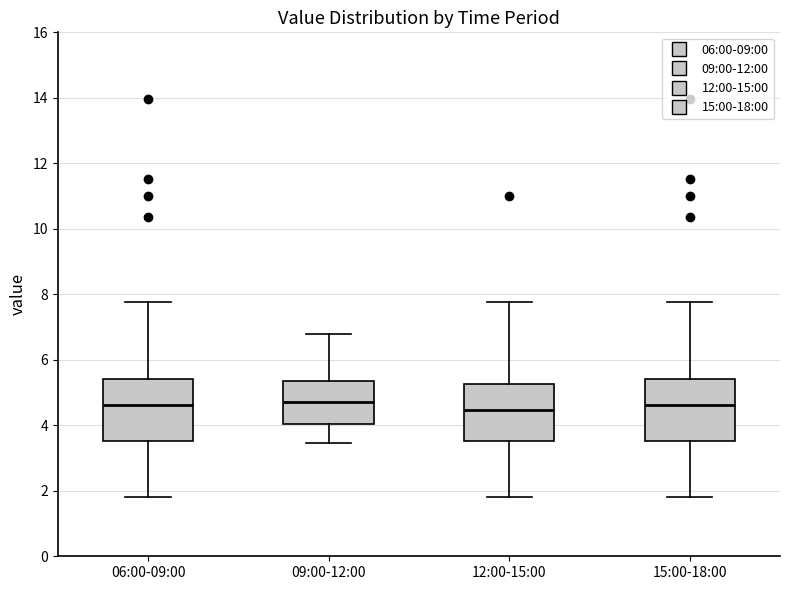

Reading left to right, read every box against the y-axis: the position of its median line, the range the box covers, and the ends of its whiskers. The values are not printed on the chart, so give them approximately, as read against the axis.

06:00-09:00: median 4.6, box 3.6 to 5.4, whiskers 1.8 to 7.8
09:00-12:00: median 4.8, box 4.0 to 5.4, whiskers 3.4 to 6.8
12:00-15:00: median 4.4, box 3.6 to 5.2, whiskers 1.8 to 7.8
15:00-18:00: median 4.6, box 3.6 to 5.4, whiskers 1.8 to 7.8